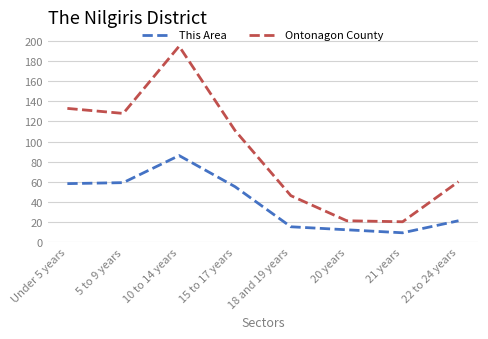

True or false: This Area and Ontonagon County cross at least once.

False